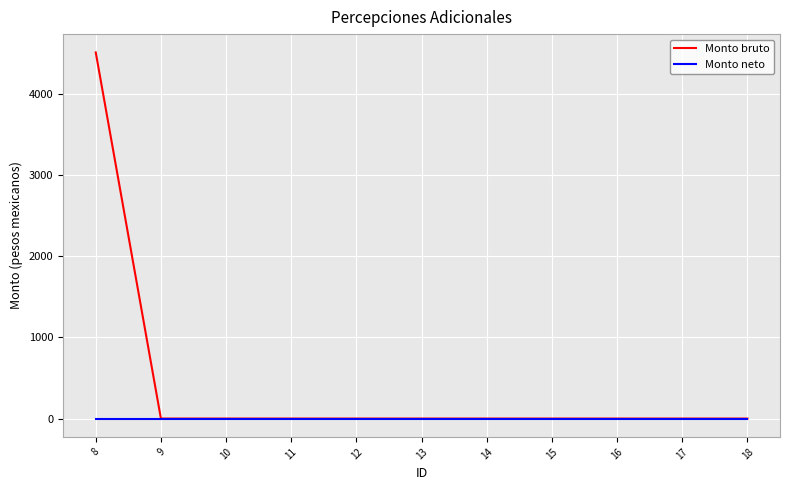

Rank the series by their average value, from lowest to highest.

Monto neto, Monto bruto